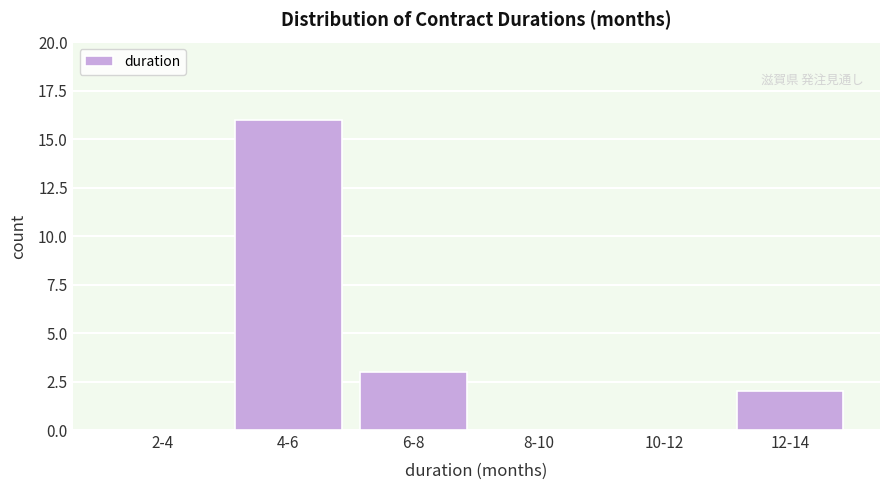

Reading left to right, list all the values displayed in this chart.

2-4=0	4-6=16	6-8=3	8-10=0	10-12=0	12-14=2